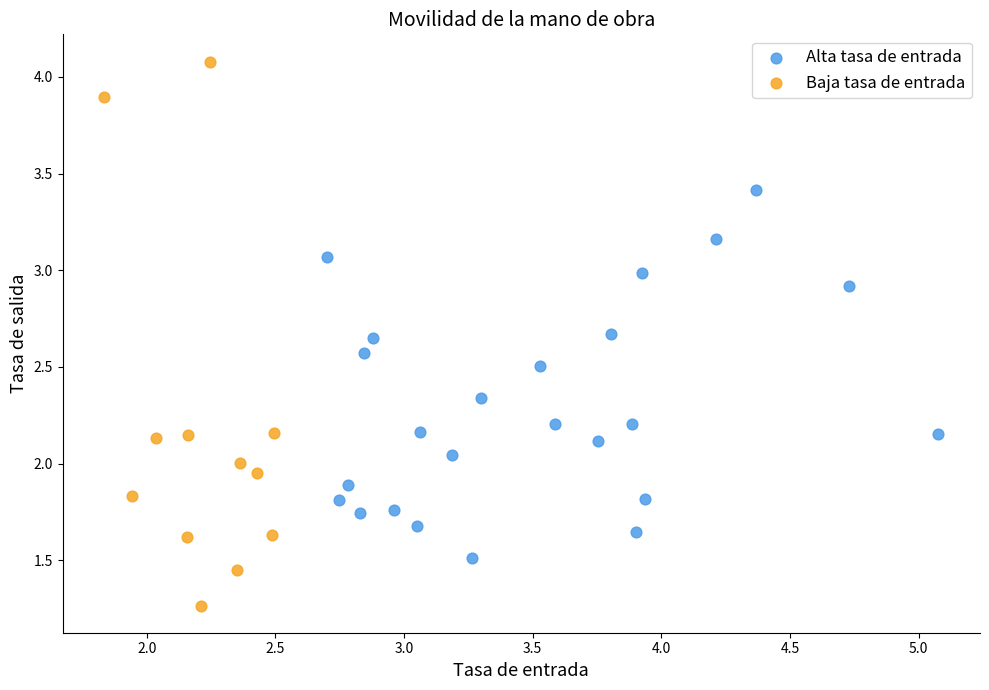

Which series has the widest spread of Y values?

Baja tasa de entrada